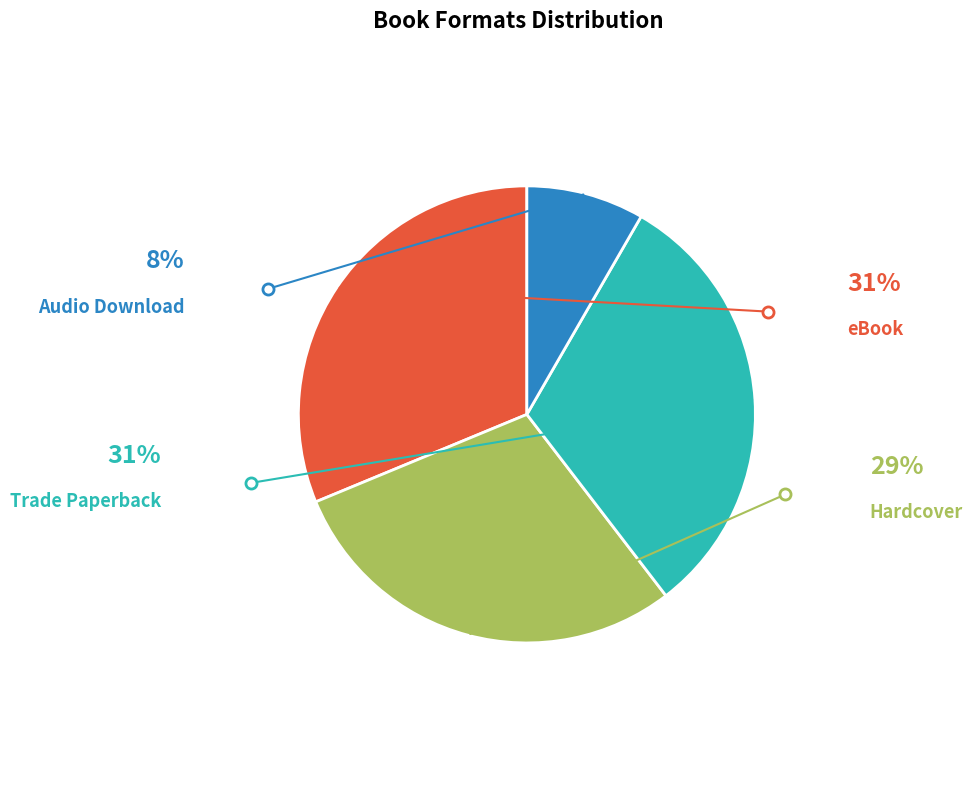

How many slices are in this pie chart?

4